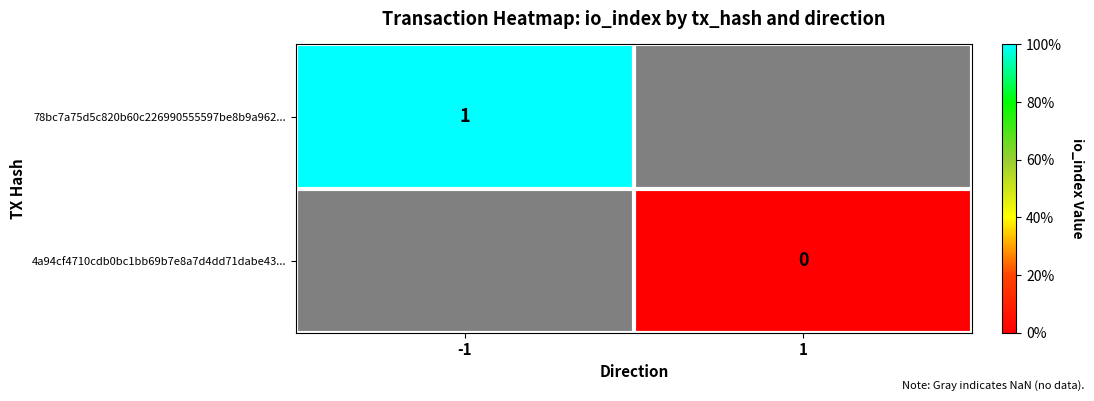

Is it true that 78bc7a75d5c820b60c226990555597be8b9a962... equals 0 at -1?

False